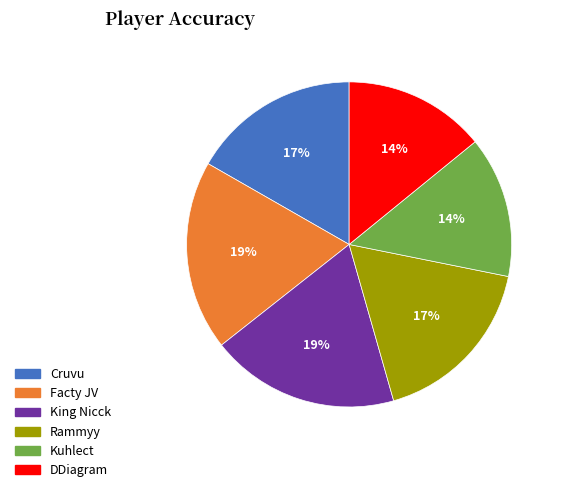

What is the ratio of the value at Rammyy to the value at Cruvu?

1.0